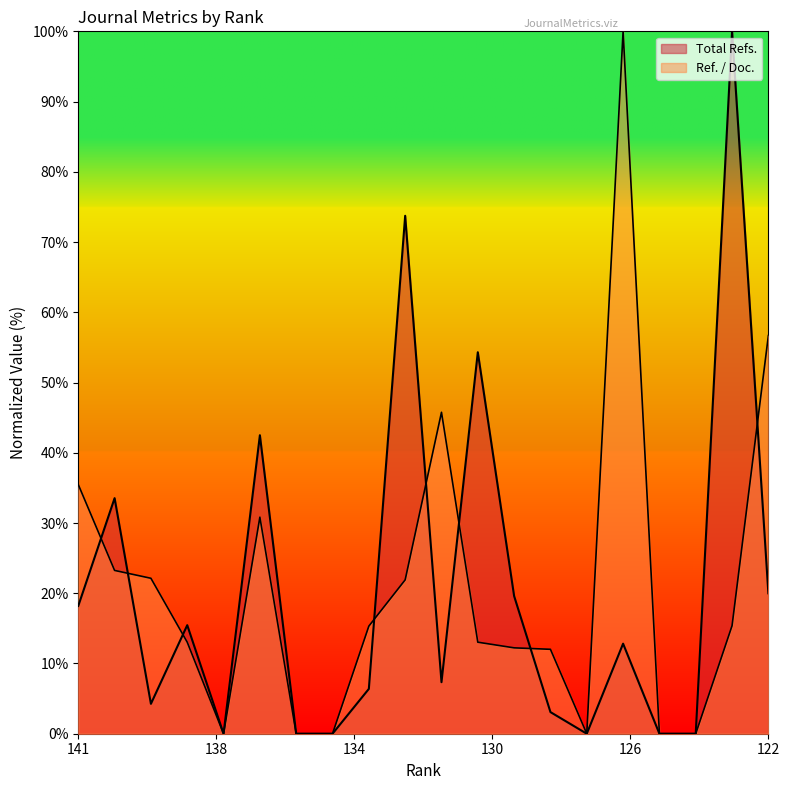

What is the sum of the Total Refs. values at 125 and 141?

18.2